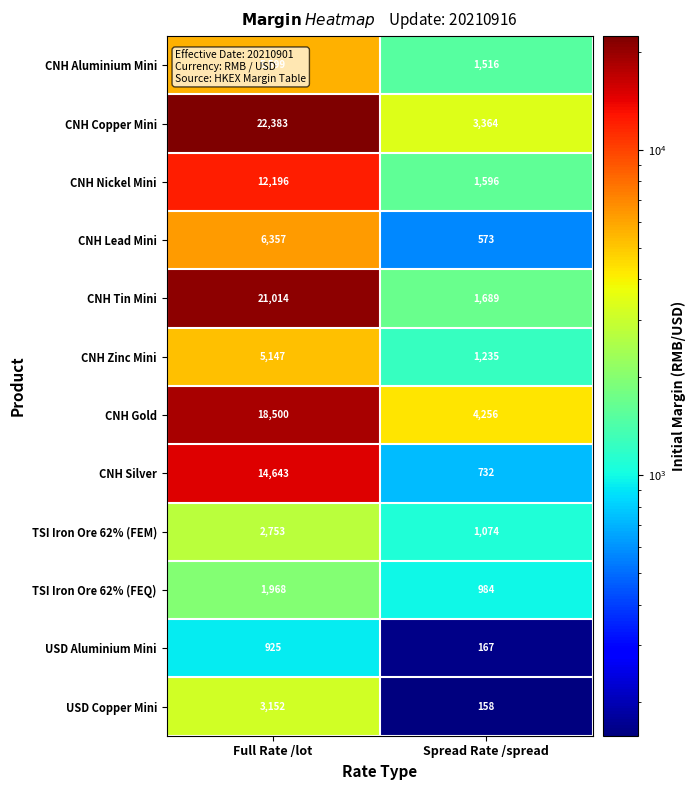

True or false: USD Aluminium Mini has a value of 477 at Full Rate /lot.

False